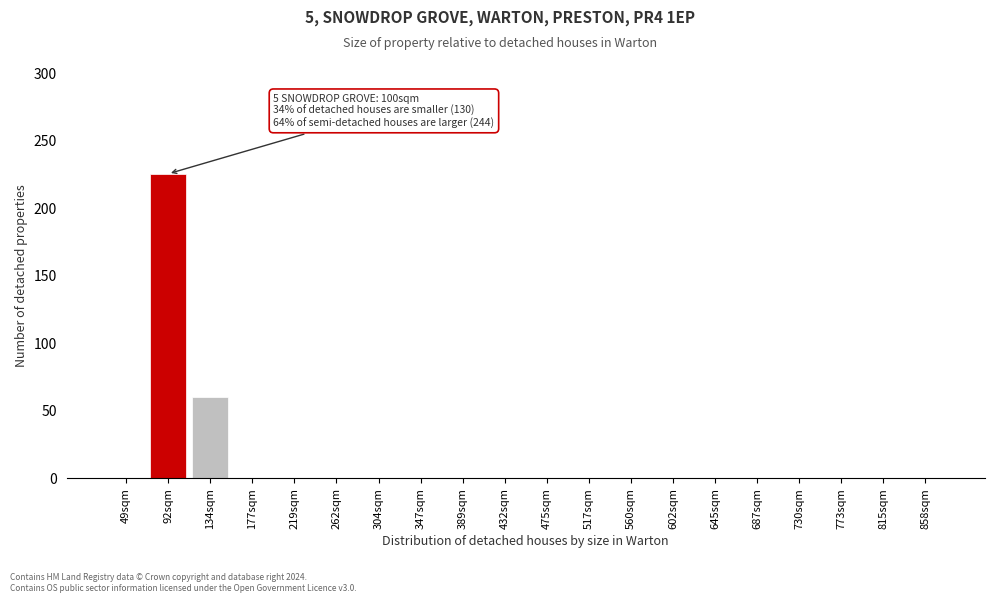

Reading right to left, transcribe all the data shown in this chart.

858sqm=0	815sqm=0	773sqm=0	730sqm=0	687sqm=0	645sqm=0	602sqm=0	560sqm=0	517sqm=0	475sqm=0	432sqm=0	389sqm=0	347sqm=0	304sqm=0	262sqm=0	219sqm=0	177sqm=0	134sqm=60	92sqm=225	49sqm=0